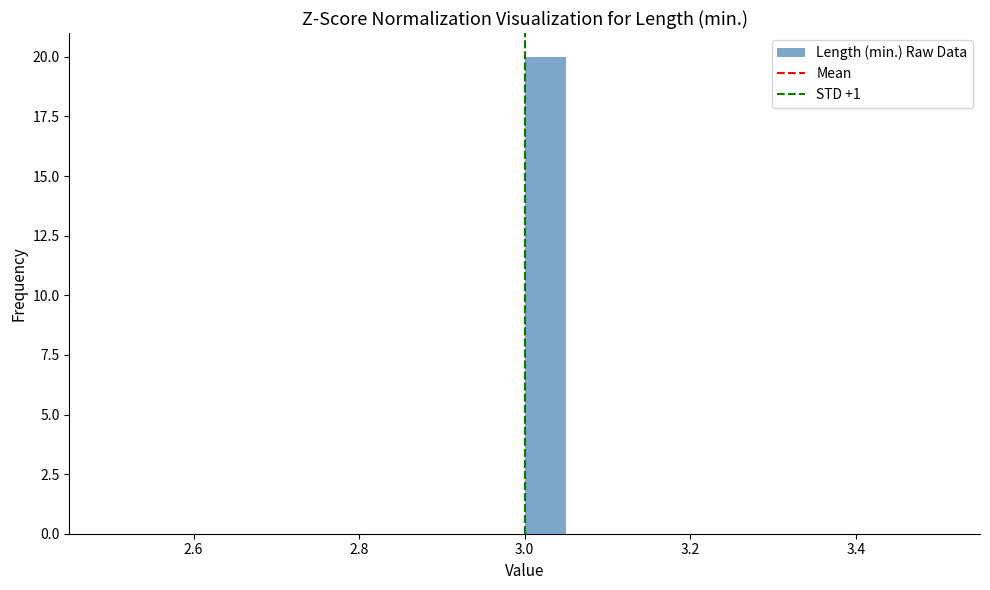

Read against the x-axis, roughly where is the centre of the tallest bar?

3.02